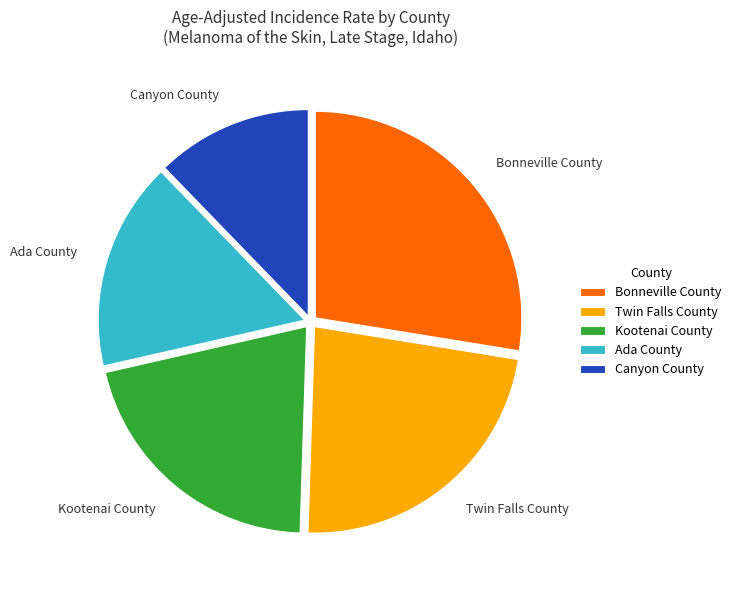

Rank the categories by value from highest to lowest.

Bonneville County, Twin Falls County, Kootenai County, Ada County, Canyon County